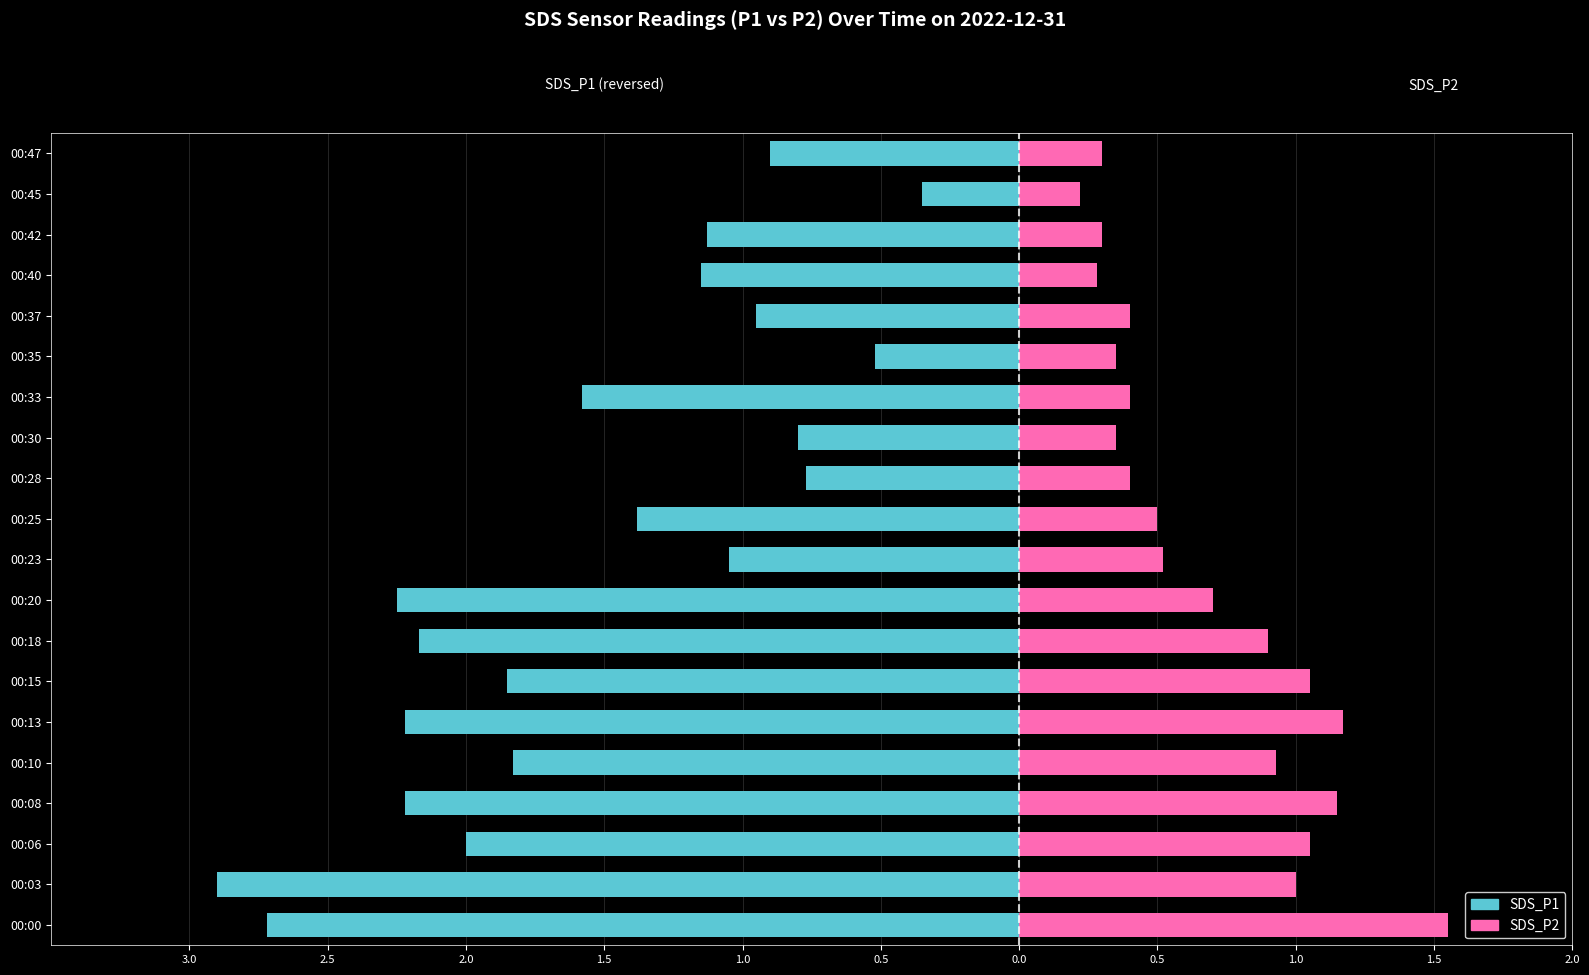

Reading left to right, what are all the values shown in this chart?

SDS_P1: -2.7	-2.9	-2.0	-2.2	-1.8	-2.2	-1.9	-2.2	-2.2	-1.1	-1.4	-0.8	-0.8	-1.6	-0.5	-0.9	-1.1	-1.1	-0.3	-0.9
SDS_P2: 1.6	1.0	1.1	1.1	0.9	1.2	1.1	0.9	0.7	0.5	0.5	0.4	0.3	0.4	0.3	0.4	0.3	0.3	0.2	0.3